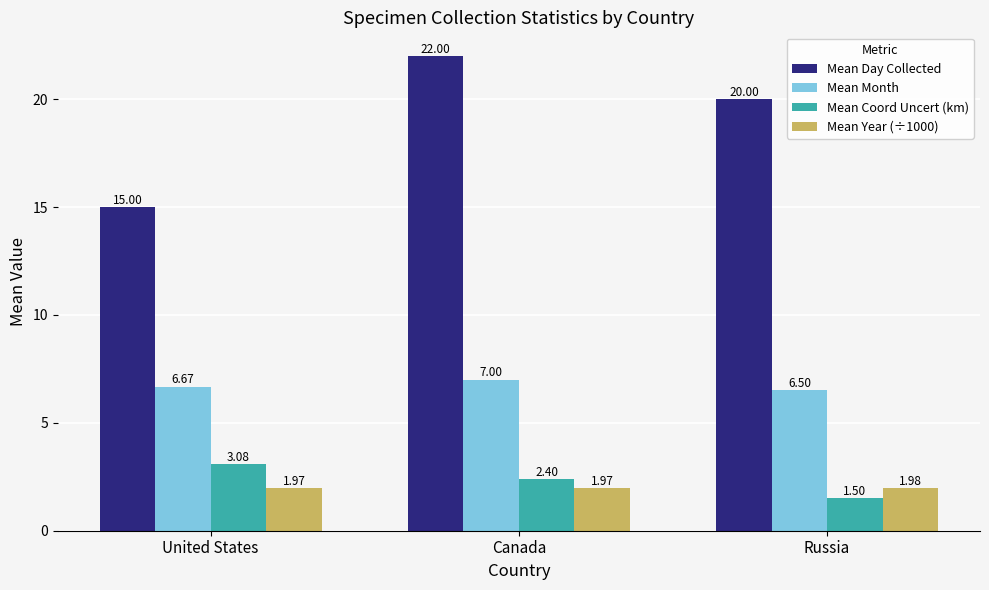

What is the difference between the highest and lowest values at Canada?

20.0